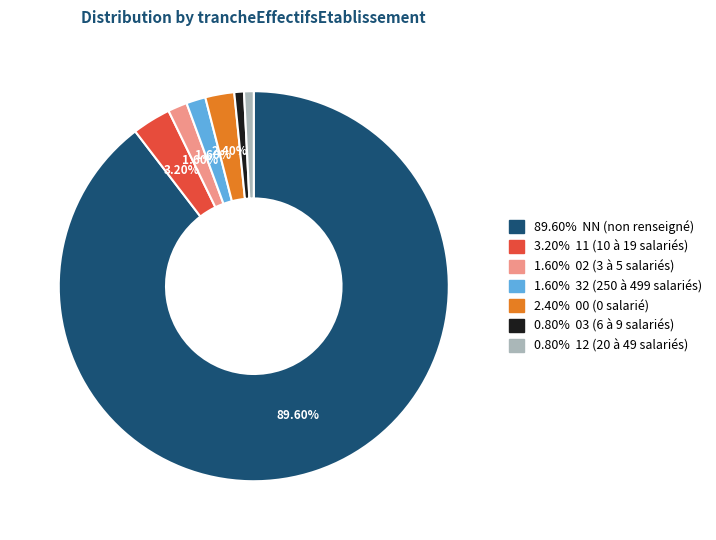

Is there a majority slice in this chart?

Yes